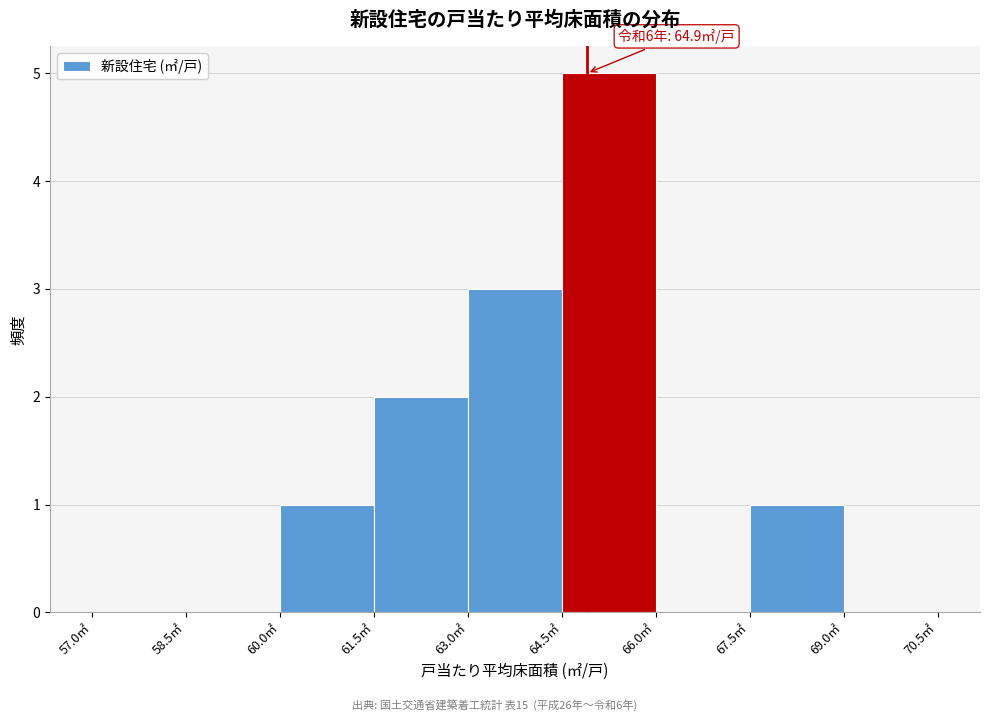

Over which range of the x-axis is the bar tallest?

64.5 to 66.0